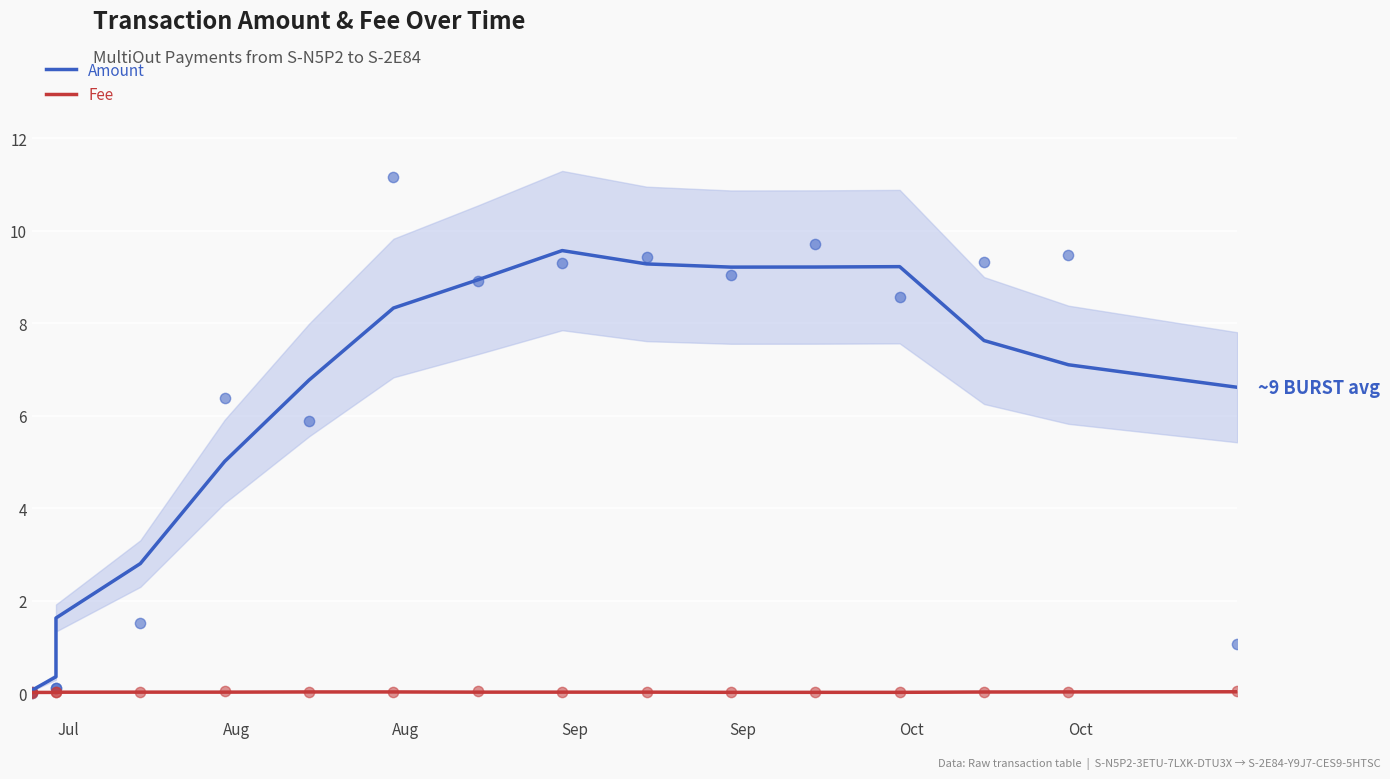

What are all the series names shown in the legend?

Amount, Fee